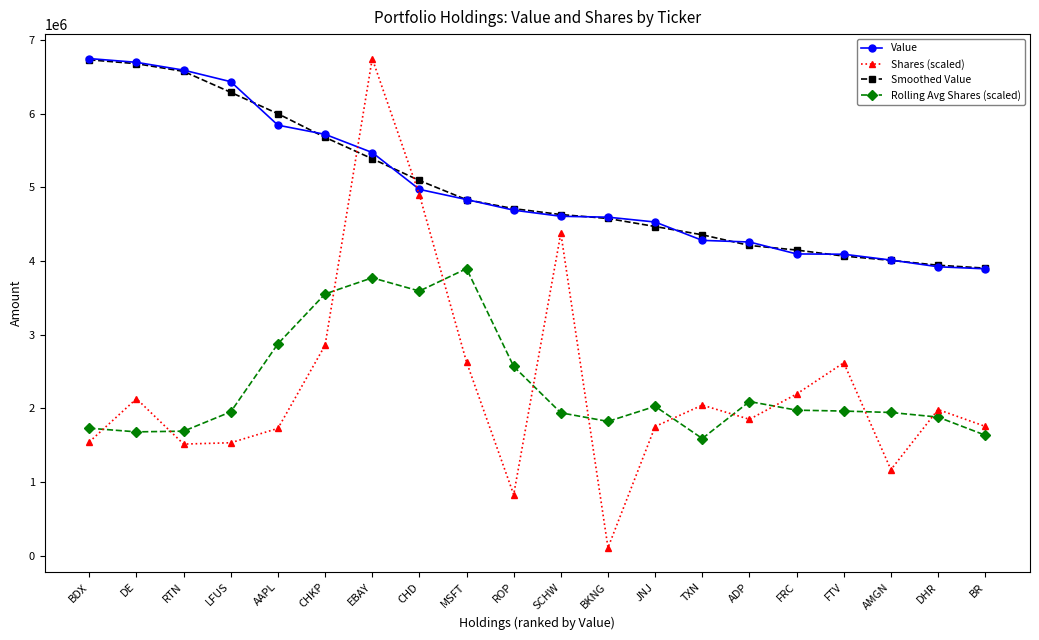

Is it true that Value equals 3893000.0 at BR?

True